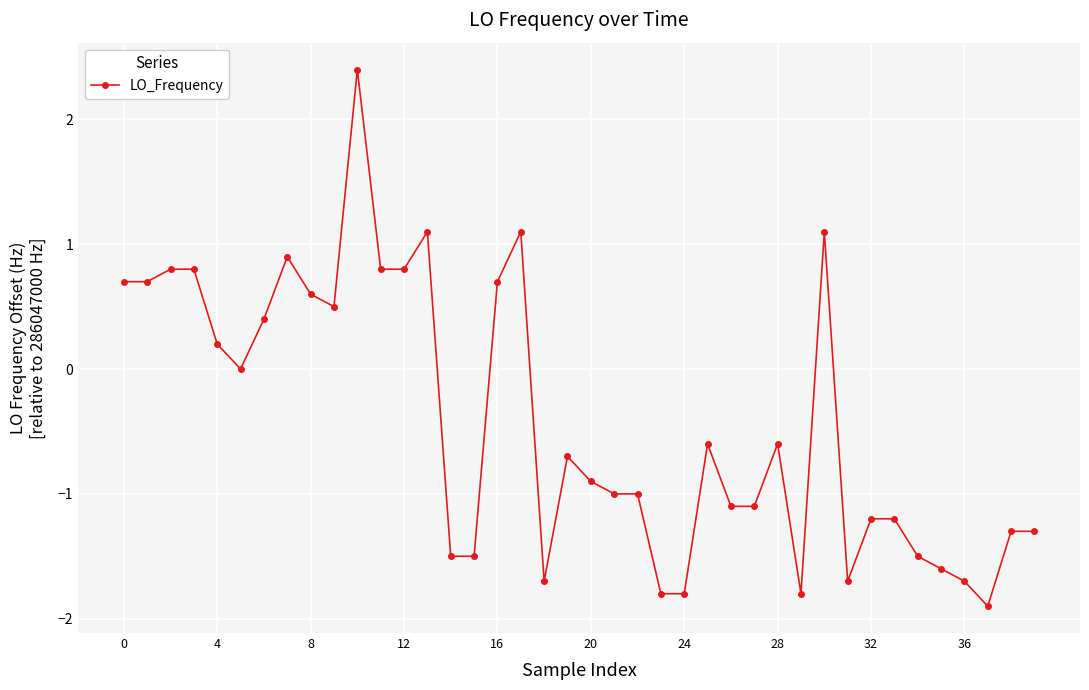

How many series are shown in this chart?

1